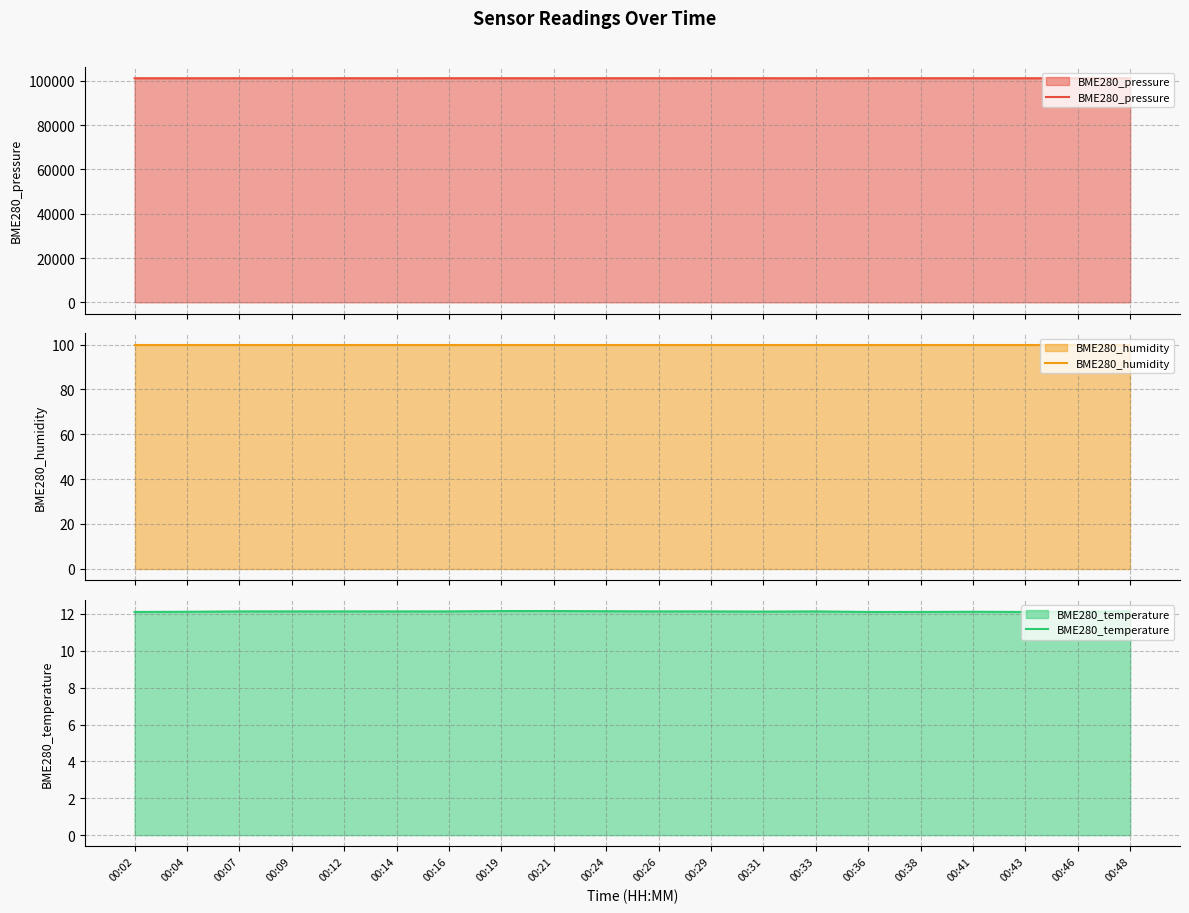

Which series has the largest total across all categories?

BME280_pressure